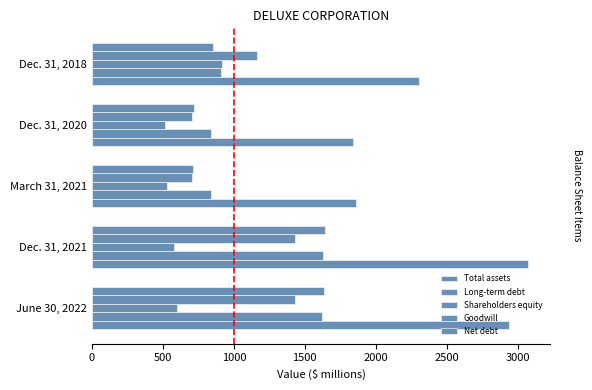

How many data points does each series have?

5